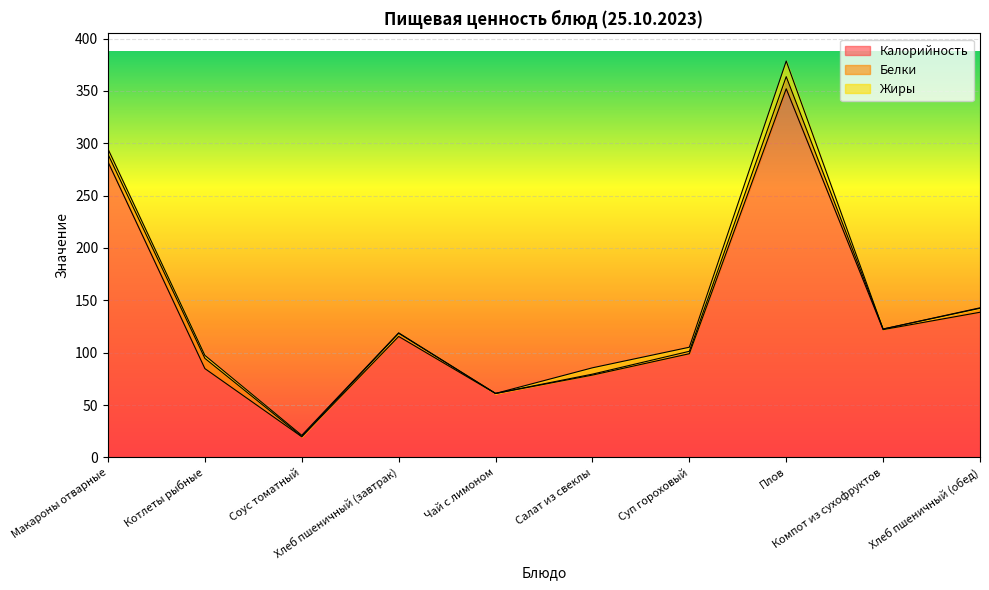

At which category does the chart reach its peak across all series?

Плов